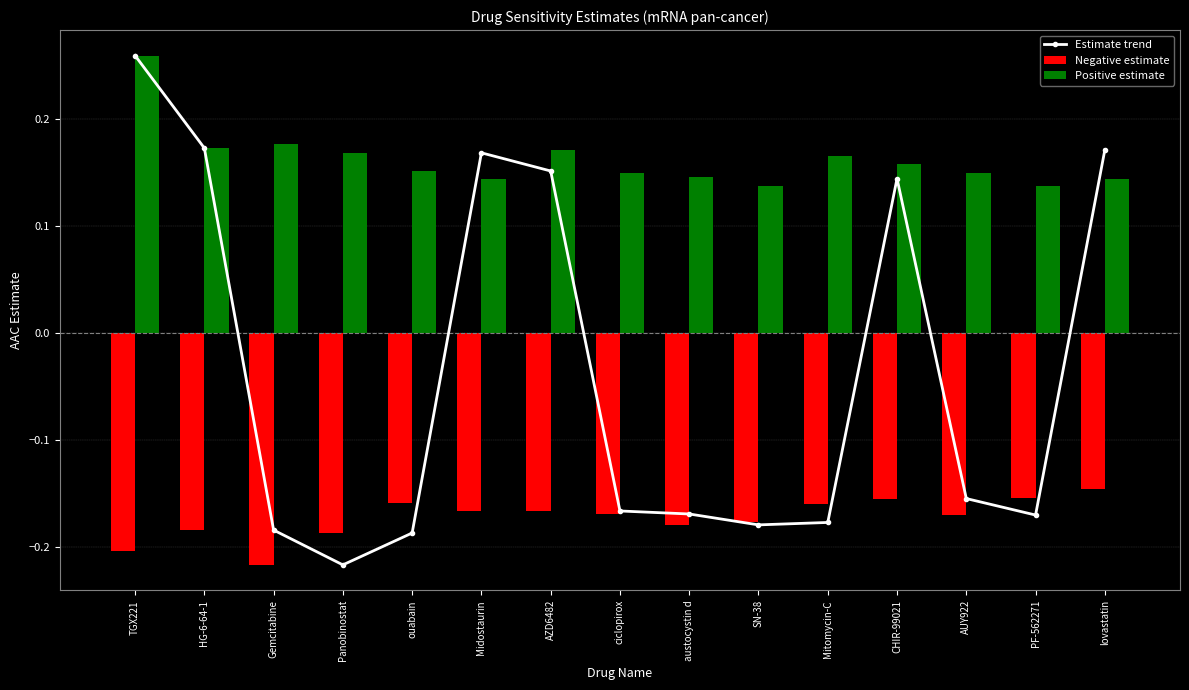

What is the label of the 7th bar from the right?

austocystin d